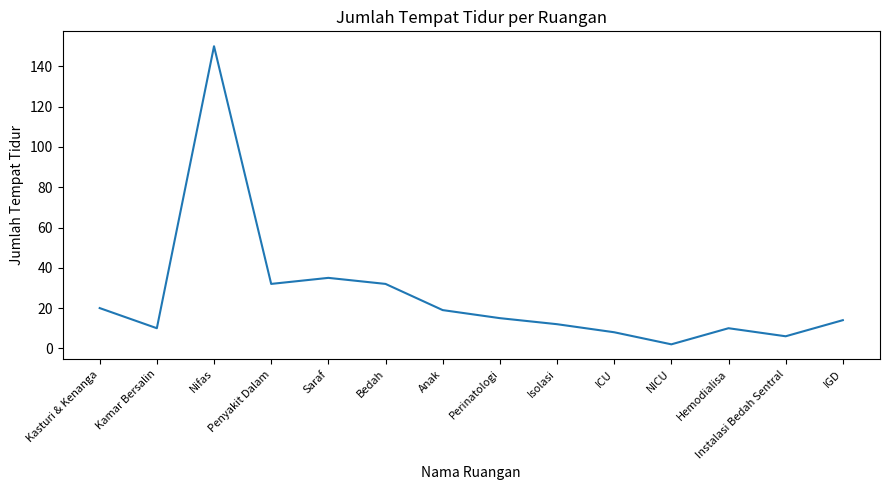

Which has a higher value, Kasturi & Kenanga or Bedah?

Bedah